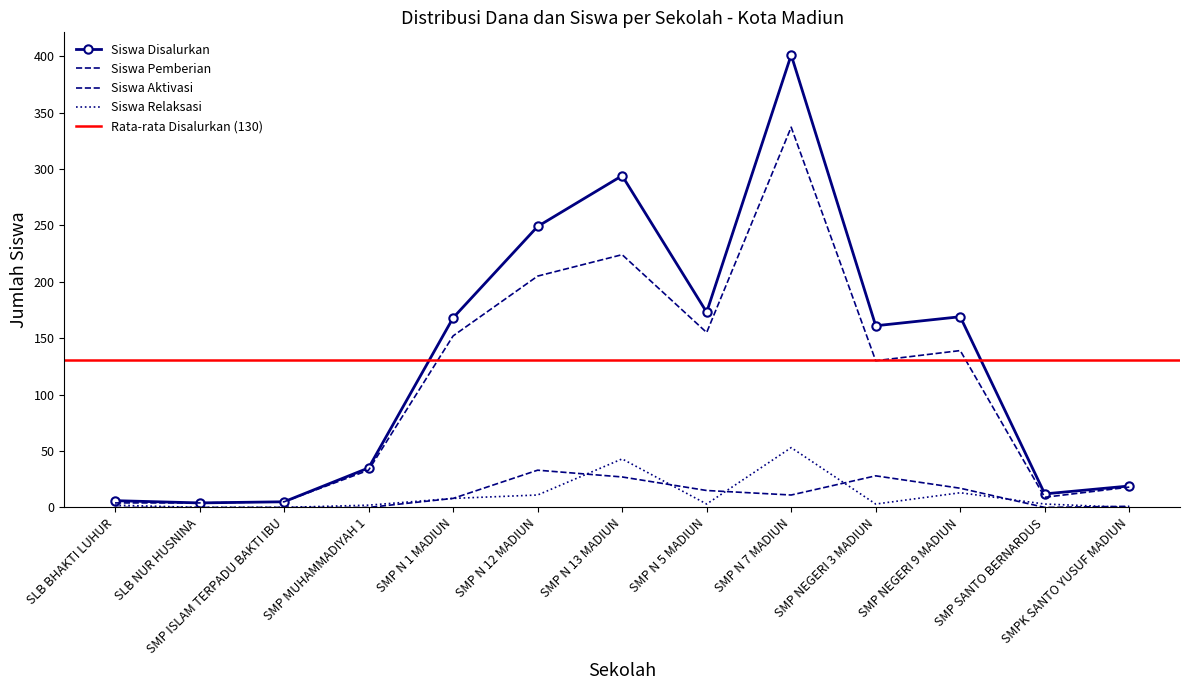

At which label does Siswa Aktivasi first exceed 8?

SMP N 12 MADIUN